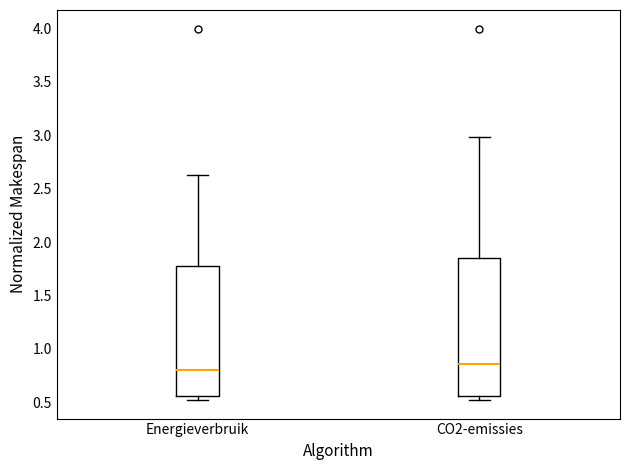

Reading left to right, read every box against the y-axis: the position of its median line, the range the box covers, and the ends of its whiskers. The values are not printed on the chart, so give them approximately, as read against the axis.

Energieverbruik: median 0.80, box 0.55 to 1.75, whiskers 0.50 to 2.65
CO2-emissies: median 0.85, box 0.55 to 1.85, whiskers 0.50 to 3.00